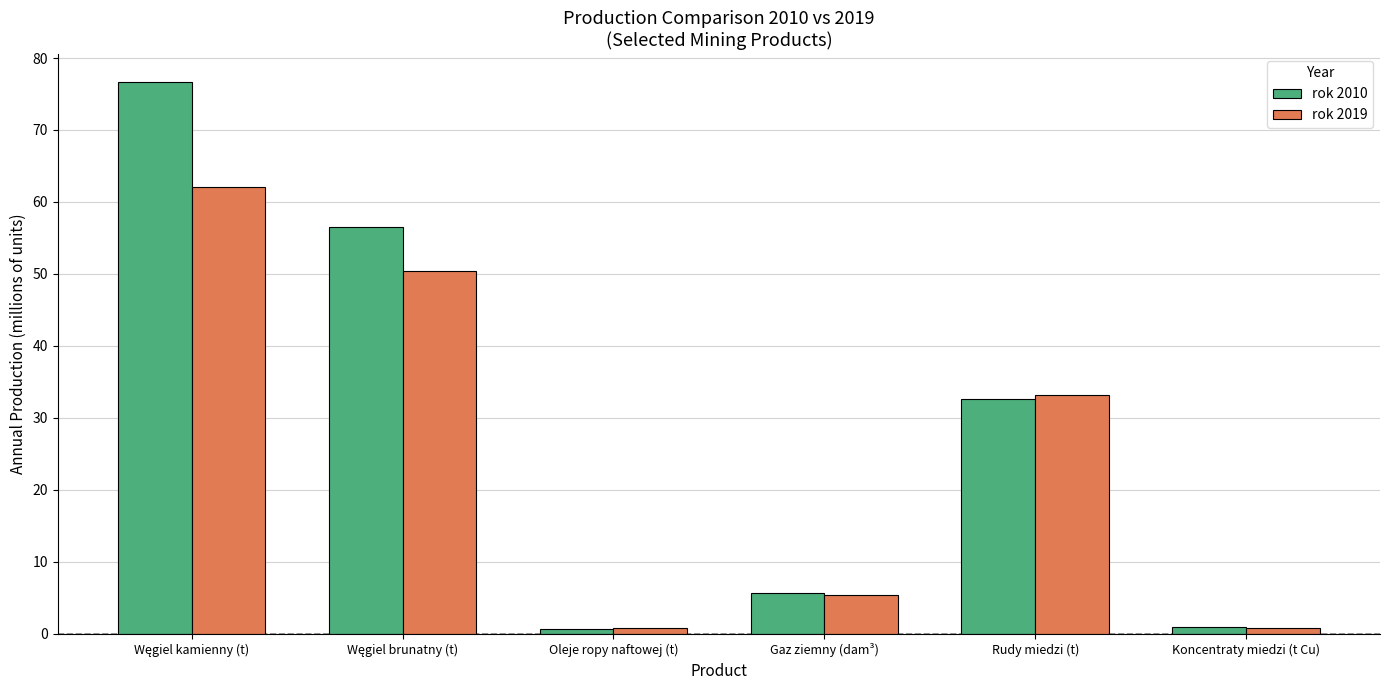

List the series in order of their overall mean, lowest first.

rok 2019, rok 2010